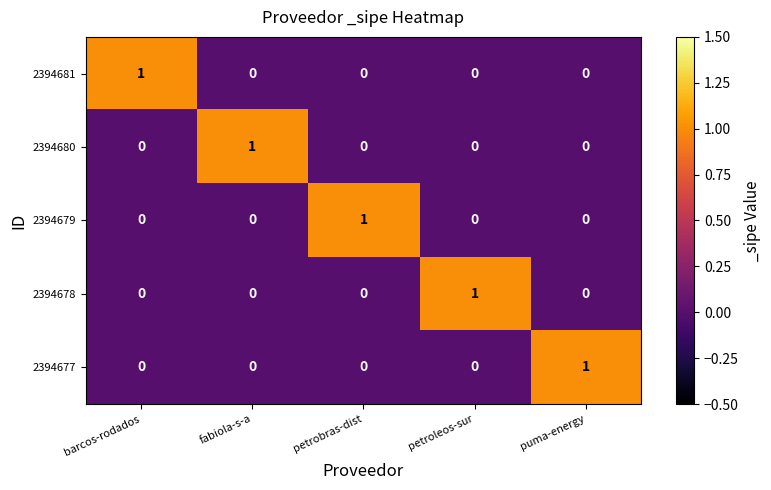

The value of 2394678 at puma-energy is 0. True or false?

True